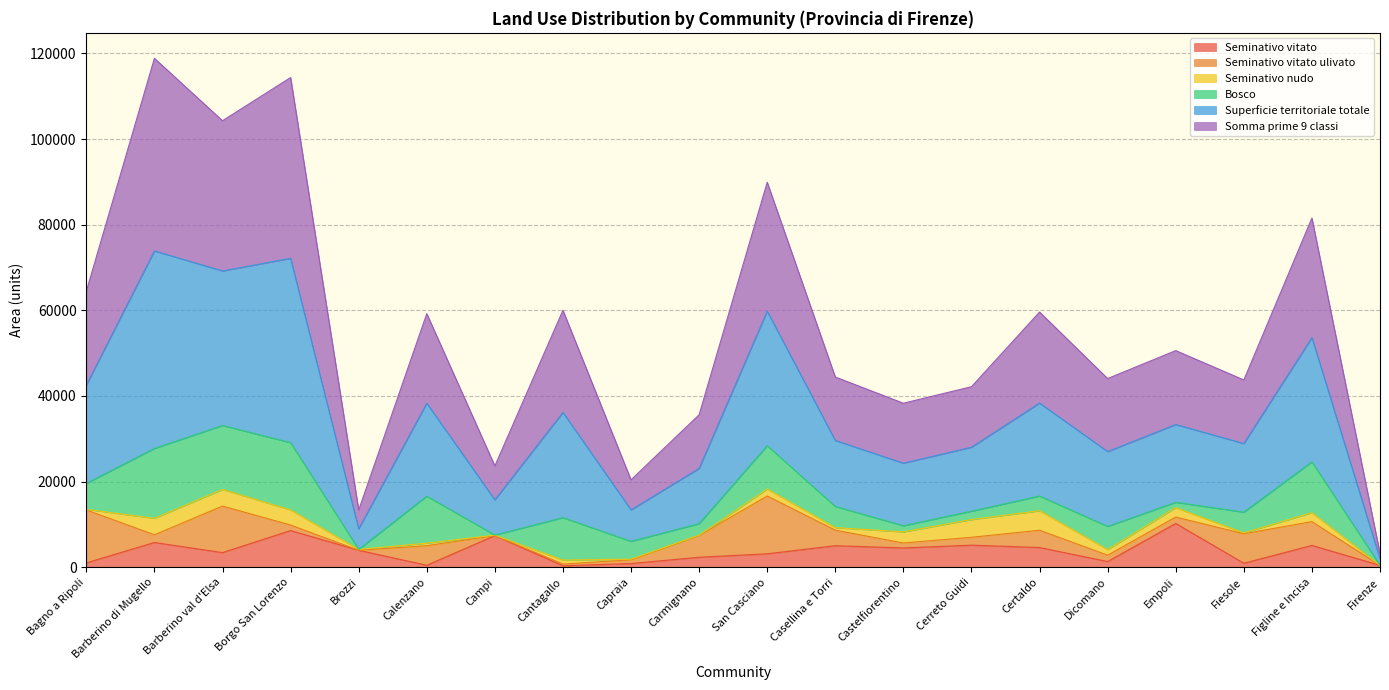

Read the Seminativo vitato value at San Casciano.

3148.4